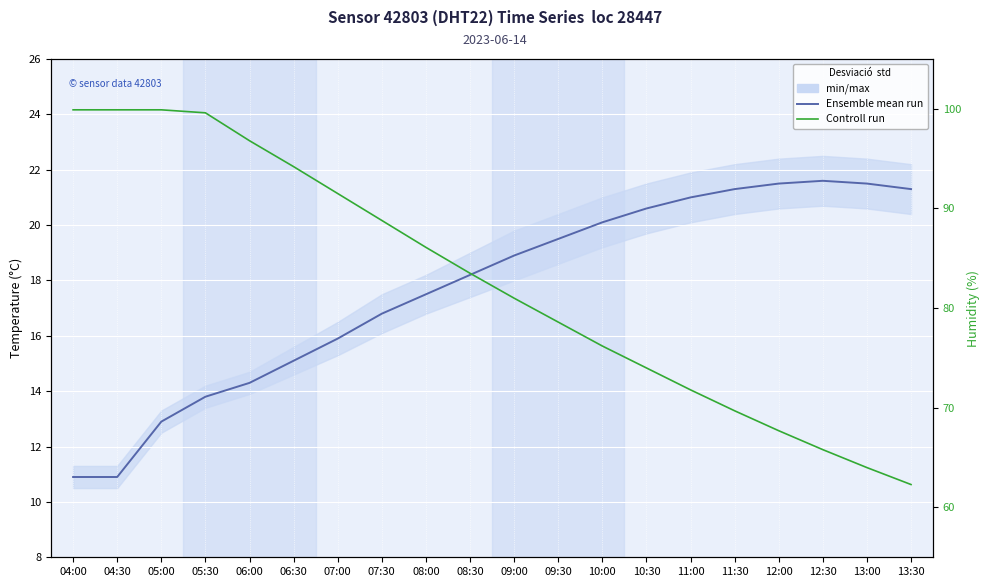

Is it true that Ensemble mean run equals 16.8 at 07:30?

True